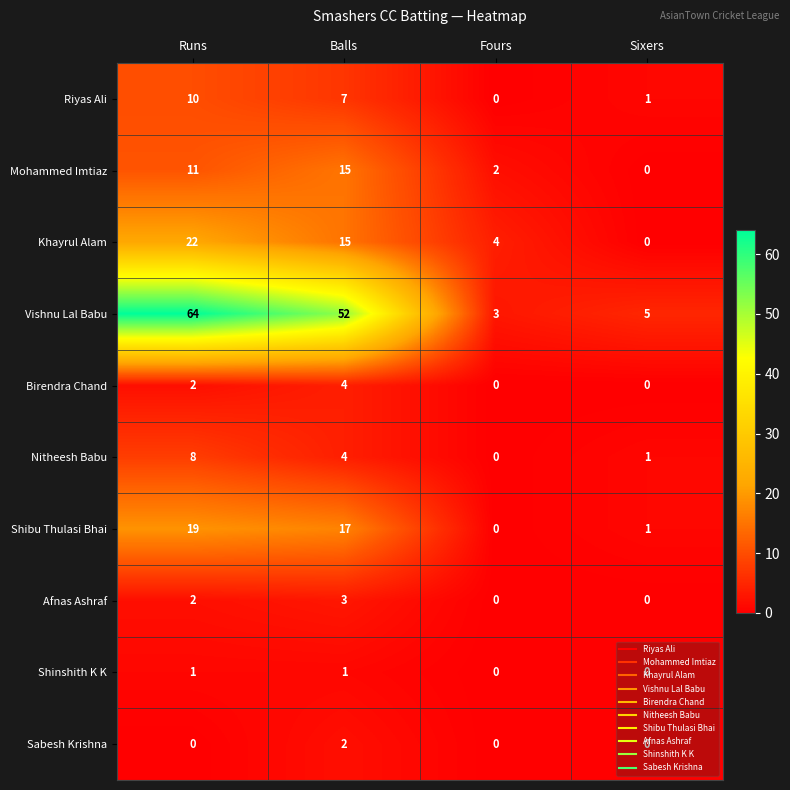

List the series in order of their peak value, lowest first.

Shinshith K K, Sabesh Krishna, Afnas Ashraf, Birendra Chand, Nitheesh Babu, Riyas Ali, Mohammed Imtiaz, Shibu Thulasi Bhai, Khayrul Alam, Vishnu Lal Babu